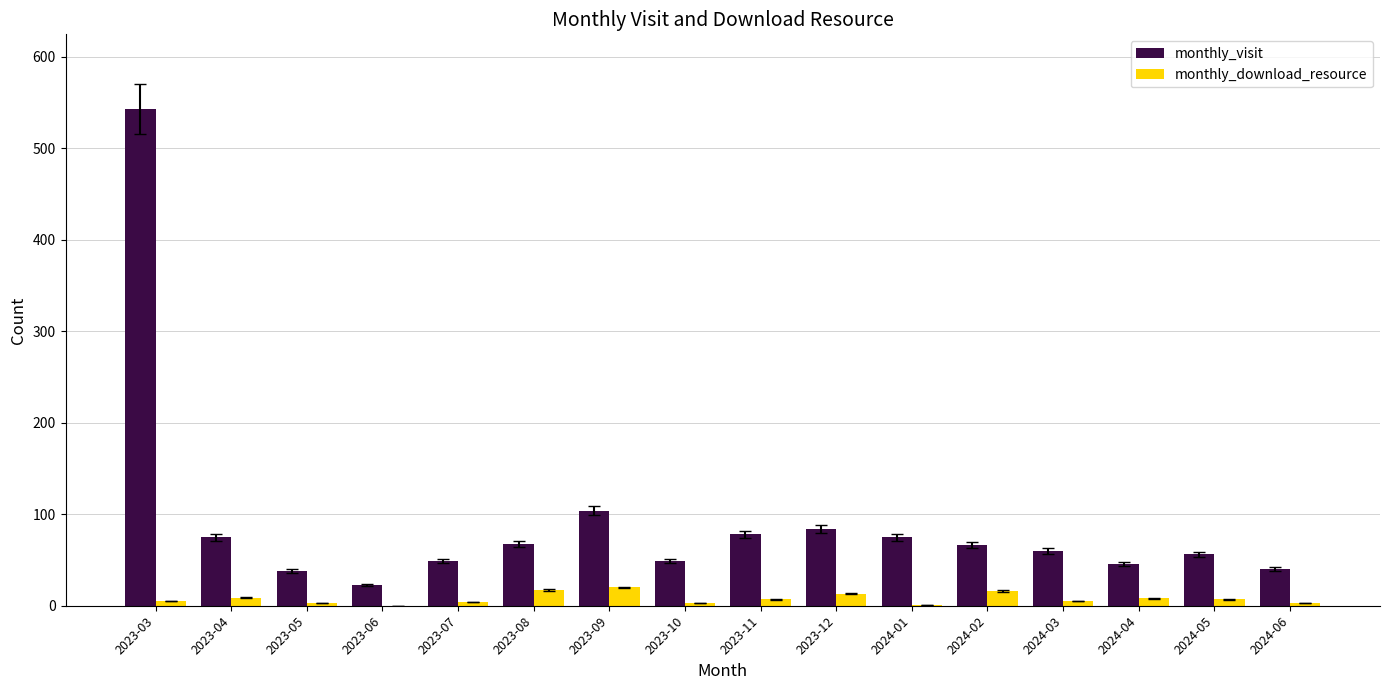

Is the value of monthly_download_resource at 2023-10 greater than the value of monthly_visit at 2024-01?

No